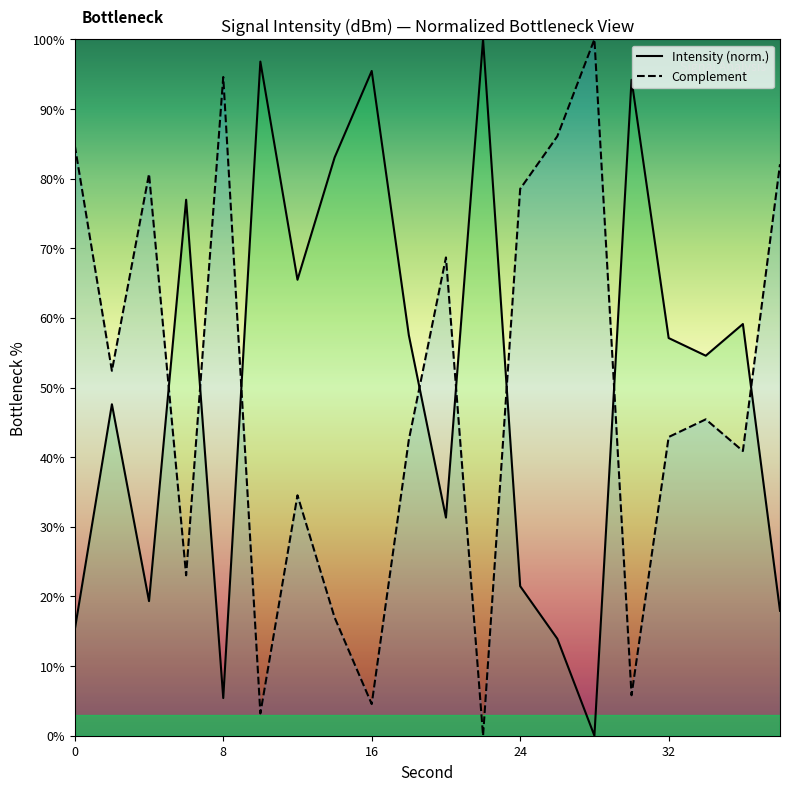

What is the total value across all series at 16?

100.0